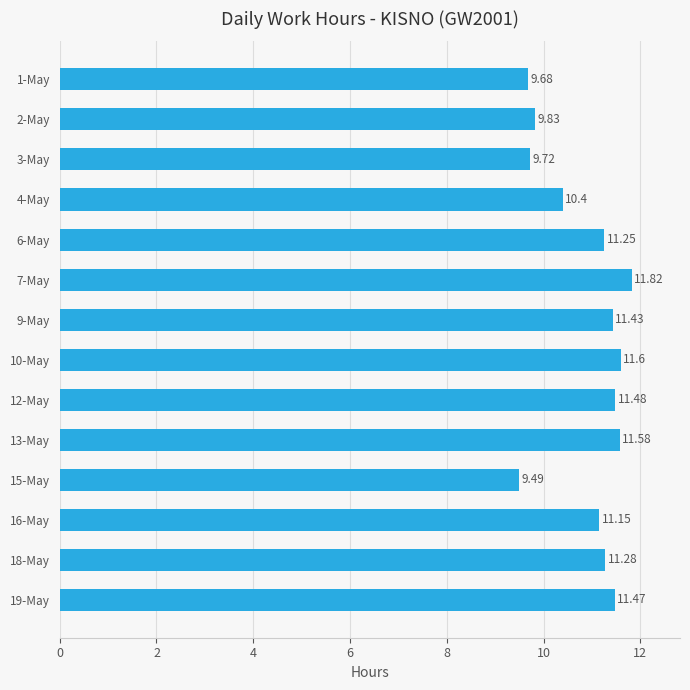

What is the difference between the maximum and second lowest values?

2.1